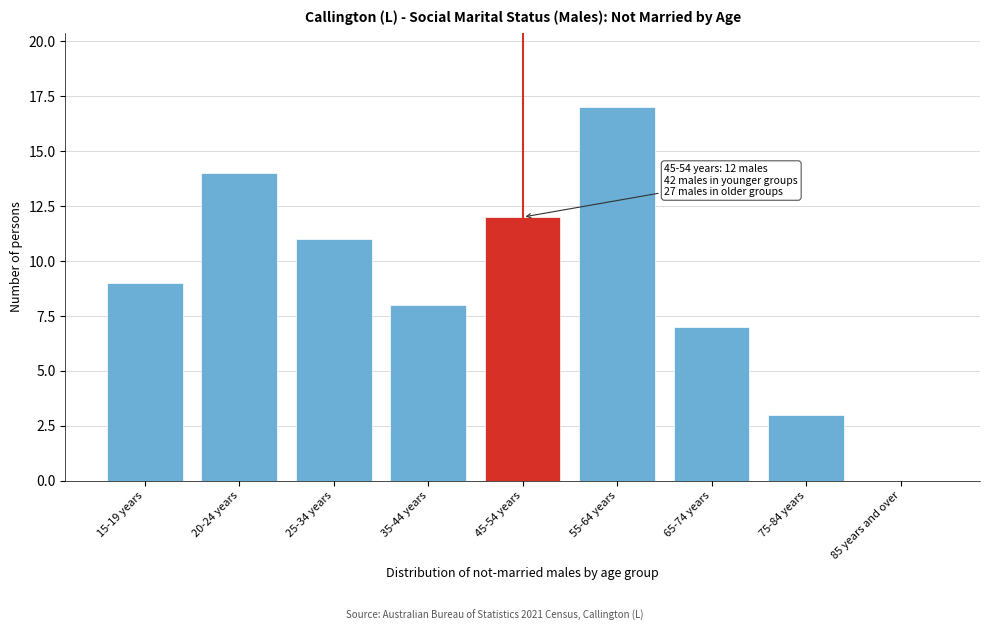

Reading right to left, list all the values displayed in this chart.

85 years and over=0	75-84 years=3	65-74 years=7	55-64 years=17	45-54 years=12	35-44 years=8	25-34 years=11	20-24 years=14	15-19 years=9